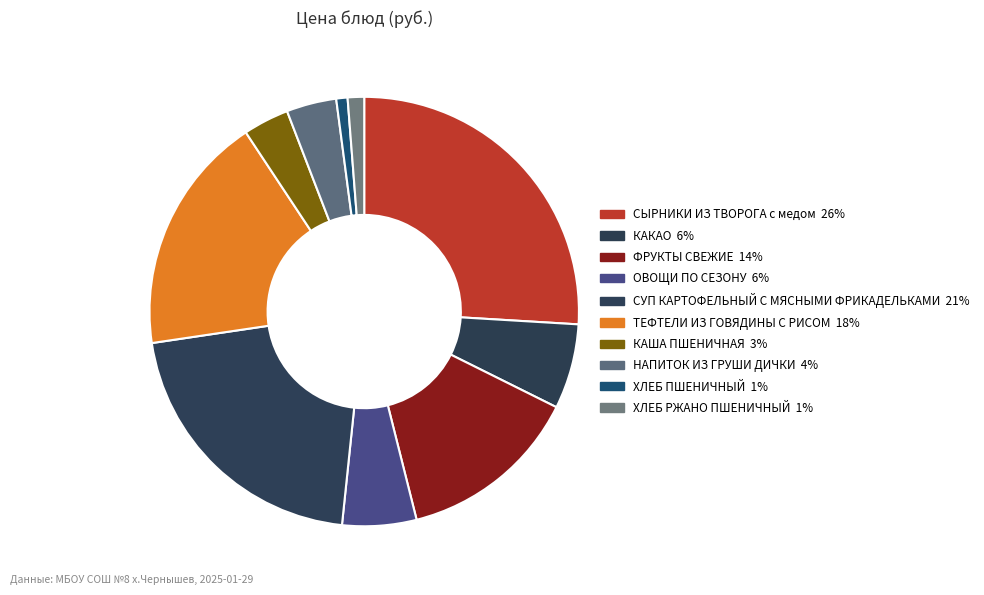

Which category has the biggest portion of the pie?

СЫРНИКИ ИЗ ТВОРОГА с медом